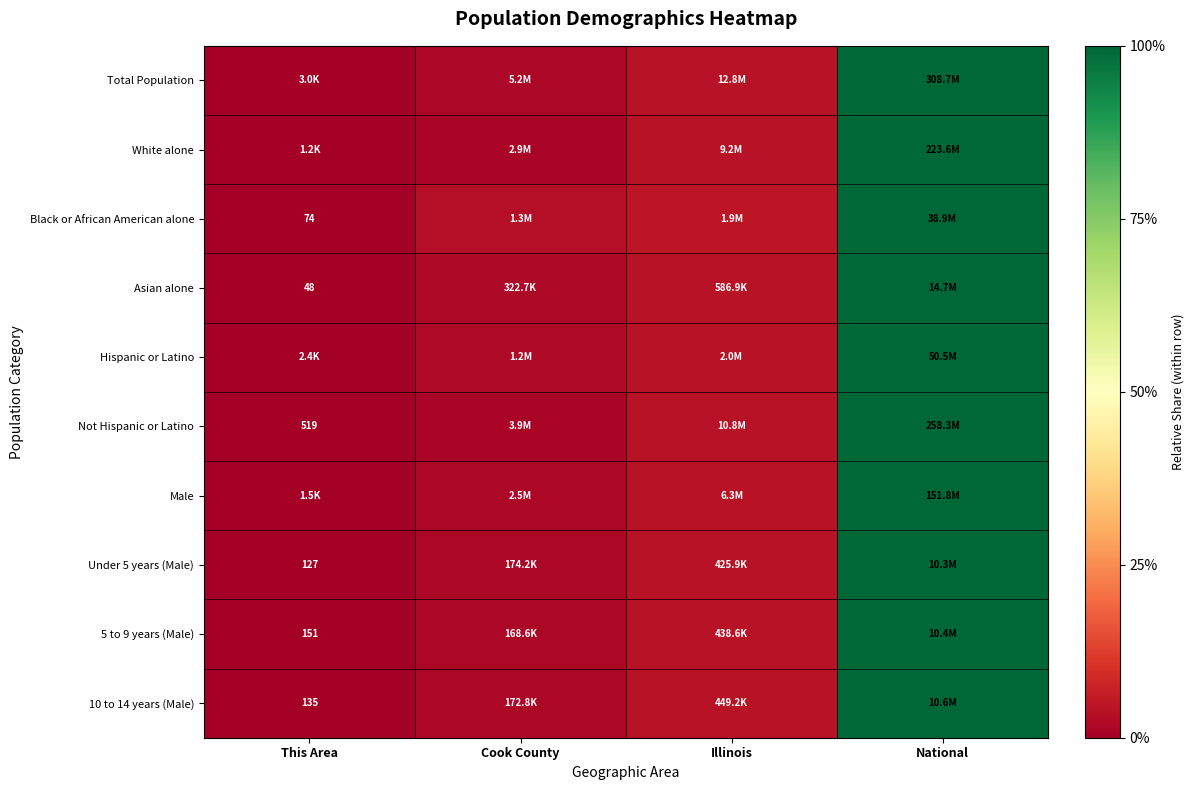

How many distinct data groups are displayed?

10